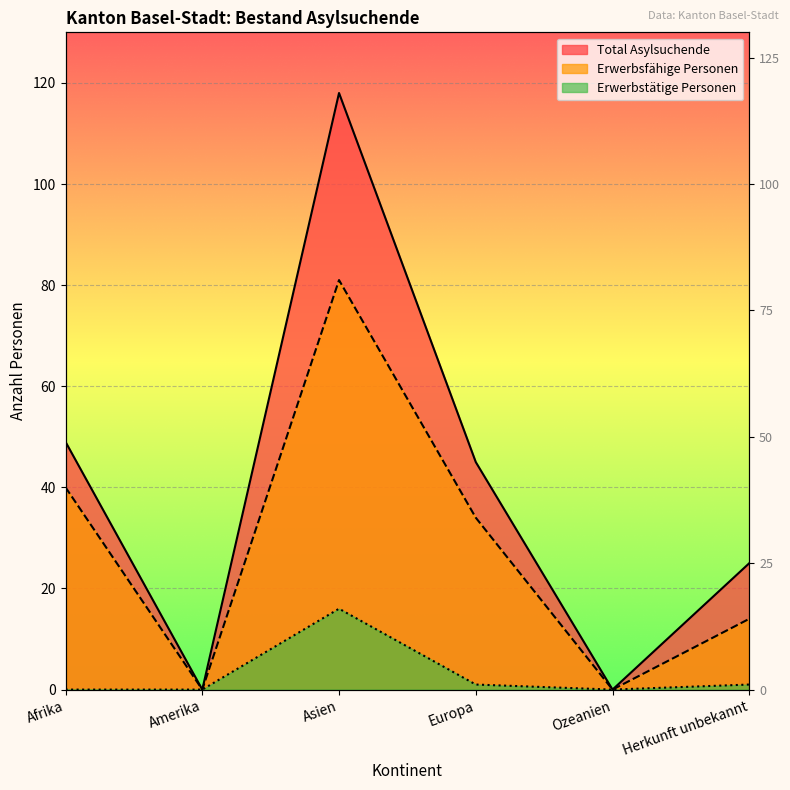

How many distinct data groups are displayed?

3